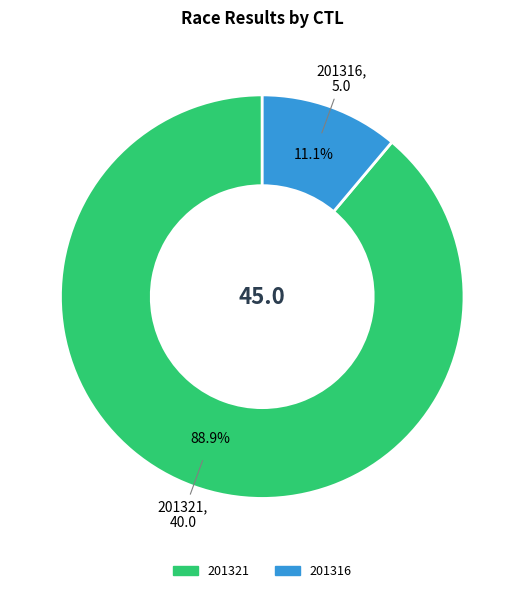

Which slice is the largest?

201321